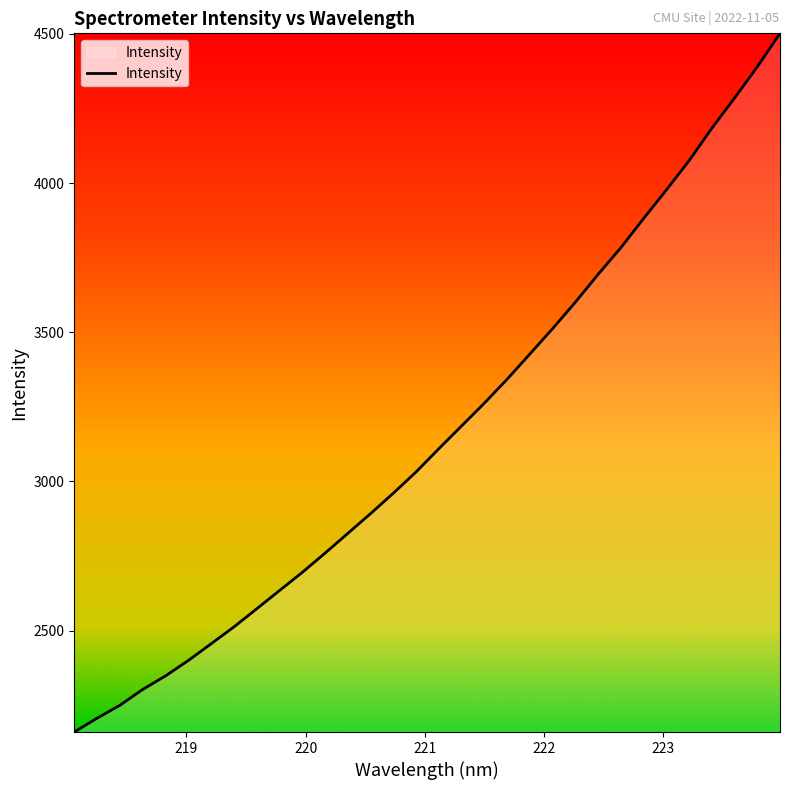

What is the minimum value shown in the chart?

2160.3